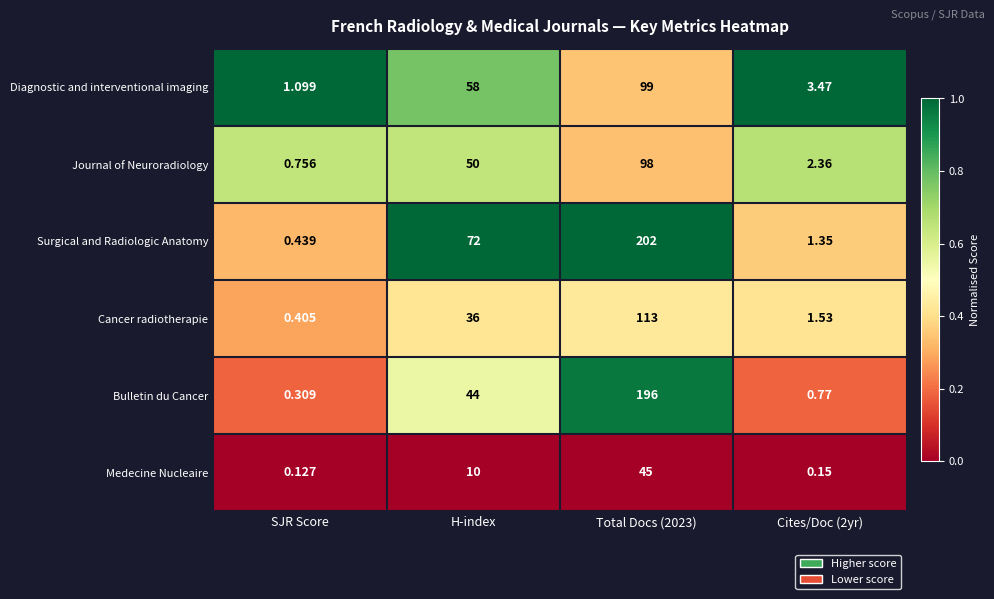

Which series has the largest range (max minus min)?

Surgical and Radiologic Anatomy